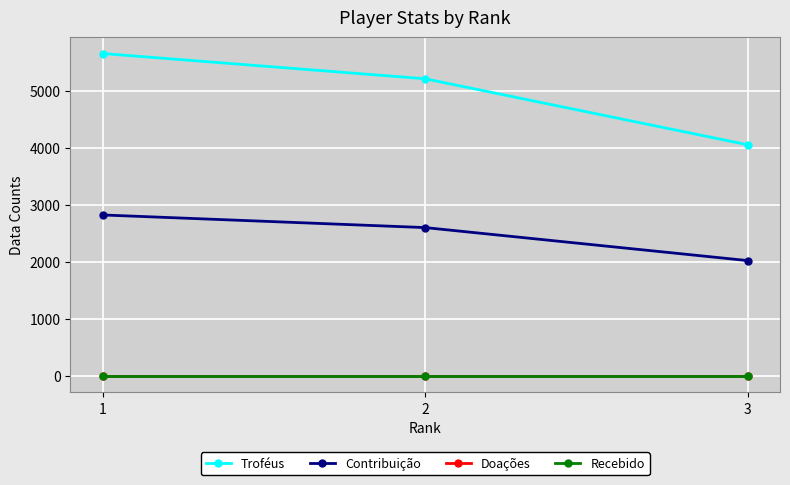

Does the chart have visible grid lines?

Yes